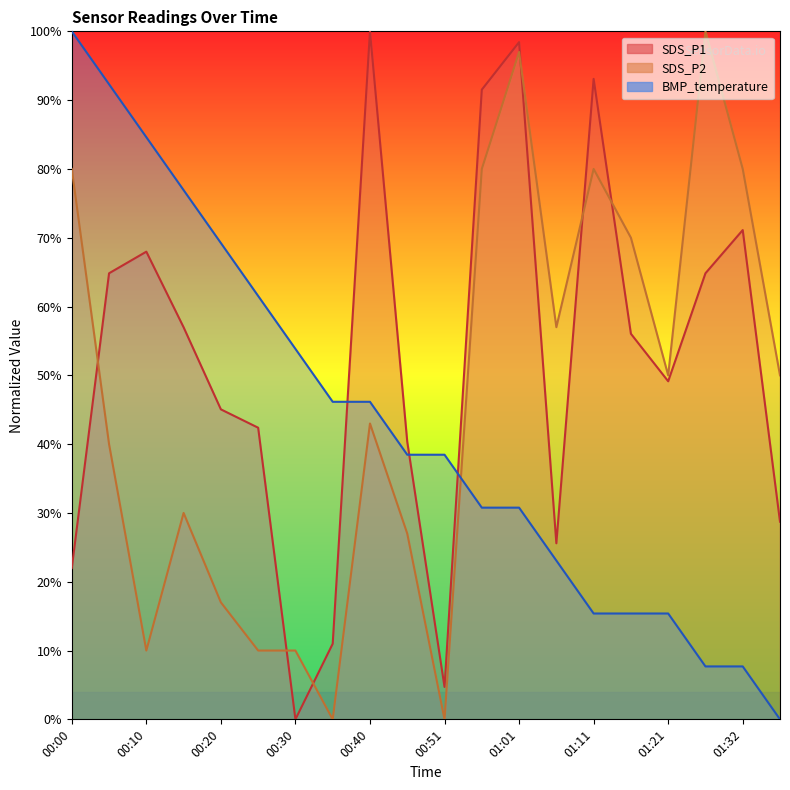

What is the label of the 17th point from the left?

01:21